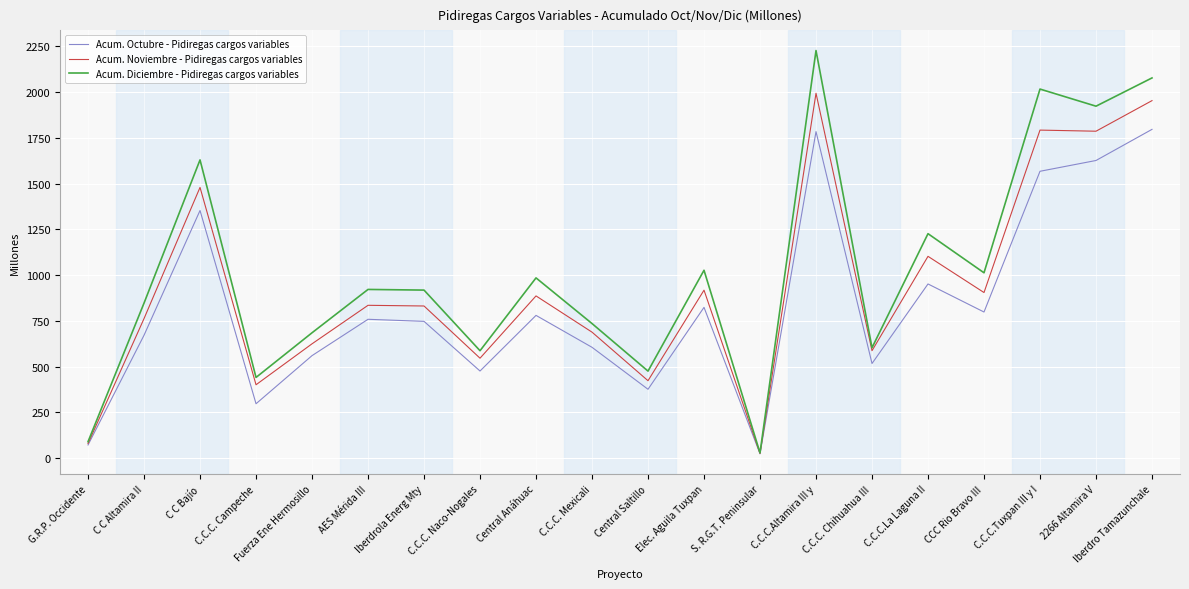

At C.C.C. Mexicali, list the series in order from smallest to largest.

Acum. Octubre - Pidiregas cargos variables, Acum. Noviembre - Pidiregas cargos variables, Acum. Diciembre - Pidiregas cargos variables